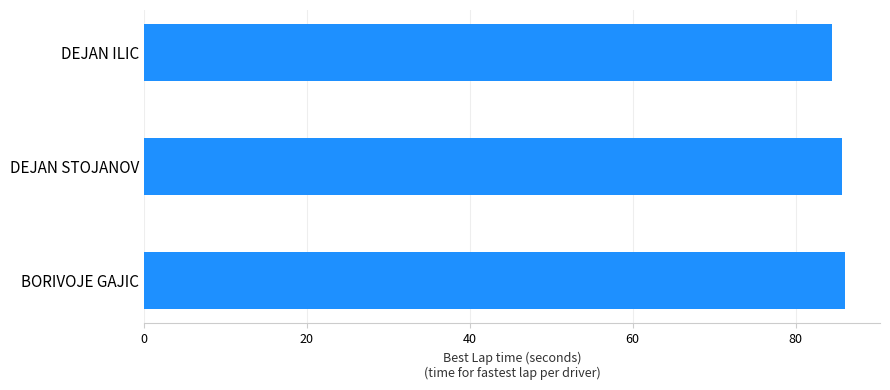

At which category does the chart reach its minimum across all series?

DEJAN ILIC